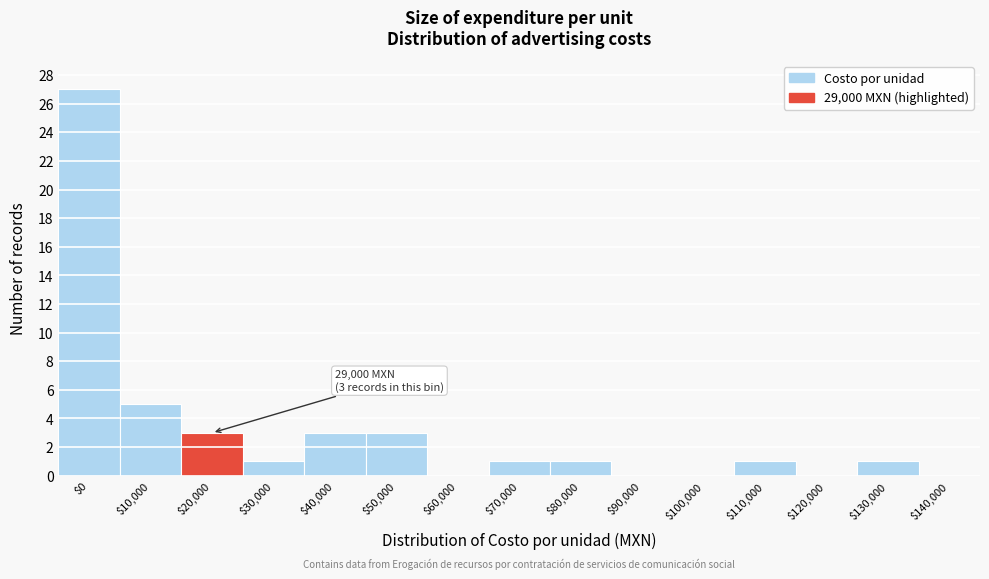

True or false: the data shows 10 at $140,000.

False